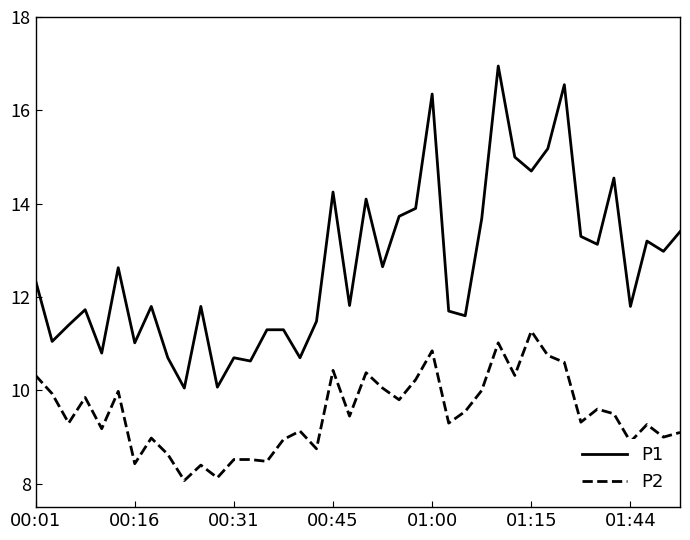

True or false: P2 and P1 cross at least once.

False